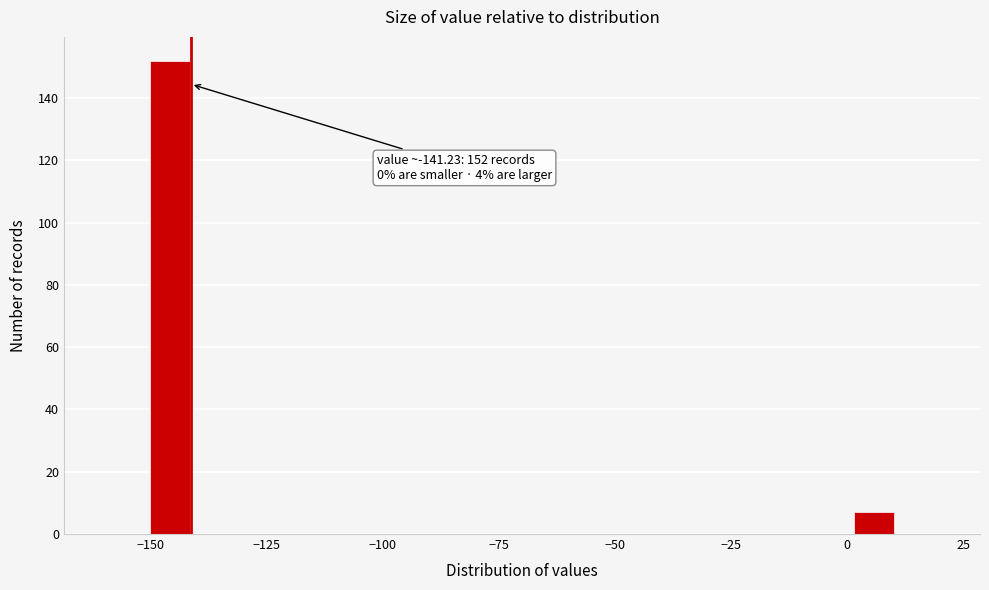

Read against the x-axis, roughly where is the centre of the tallest bar?

-145